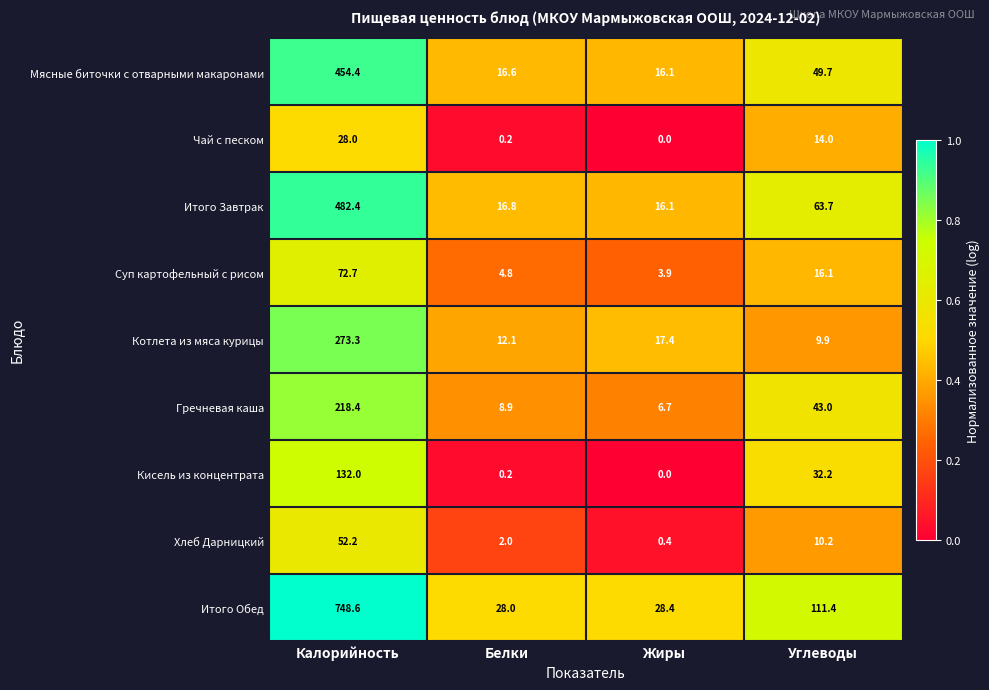

Which series has the widest spread of values?

Итого Обед